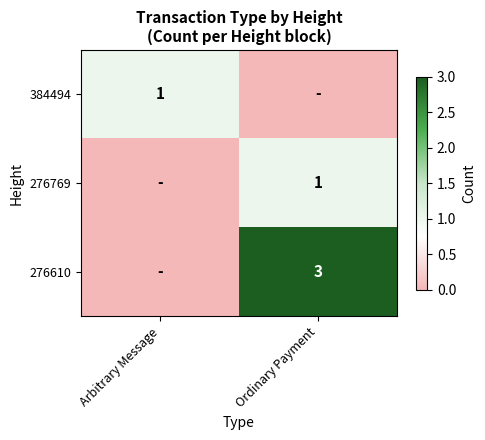

What is the difference between the maximum and minimum values in the 276769 series?

1